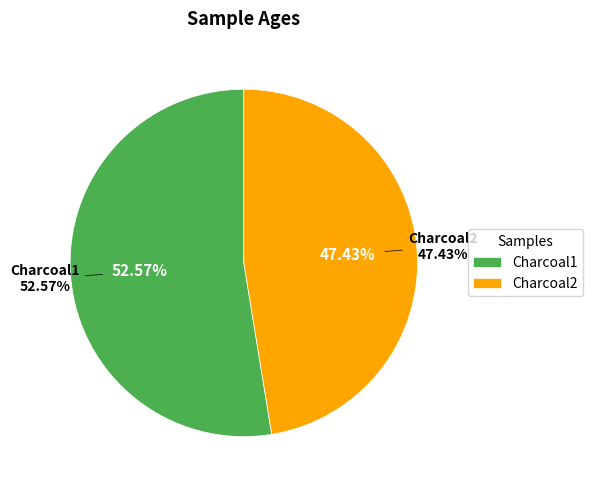

What percentage do Charcoal2 and Charcoal1 together represent?

100.0%